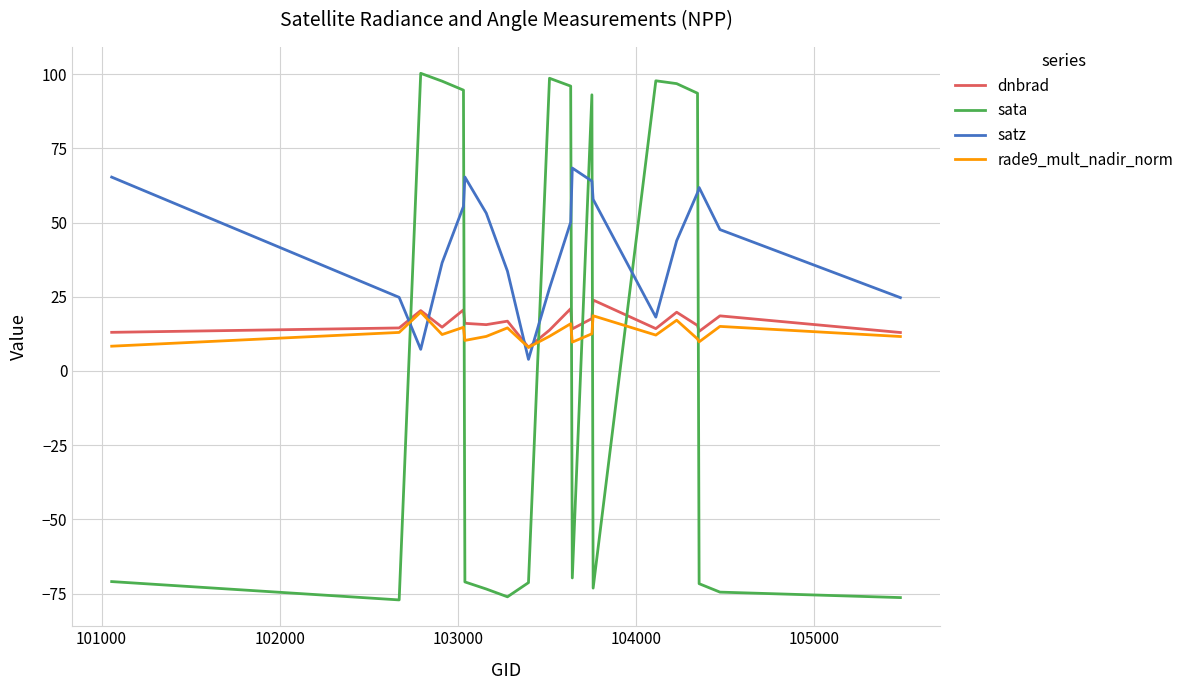

Which series has the largest total across all categories?

satz